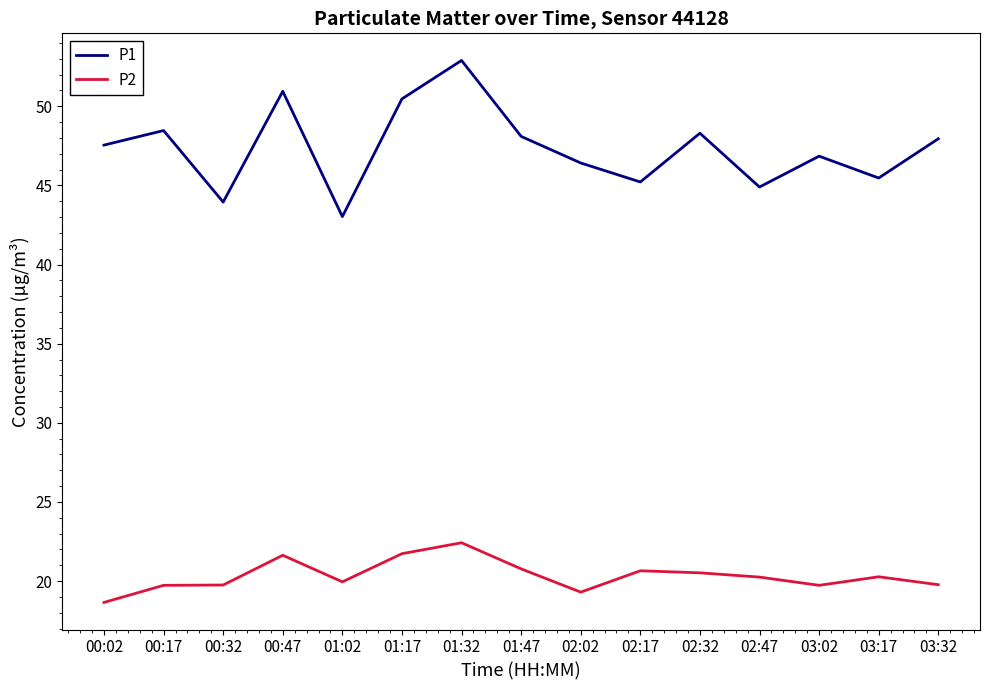

Which category has the highest value across all series?

01:32